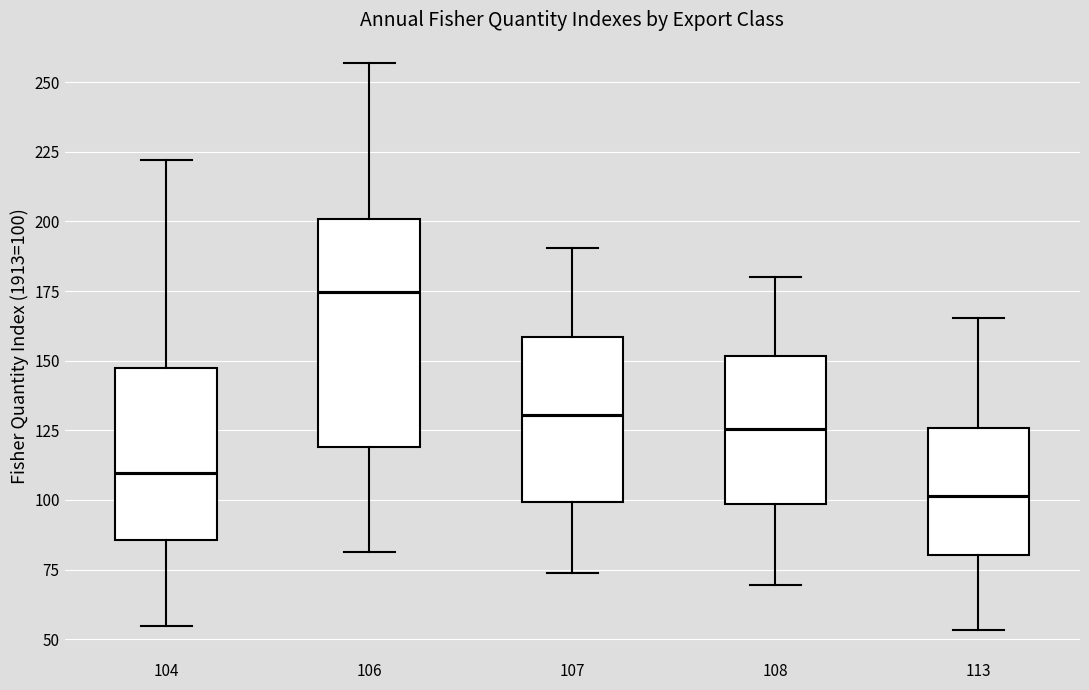

Which box is the tallest, from its lower edge to its upper edge?

106